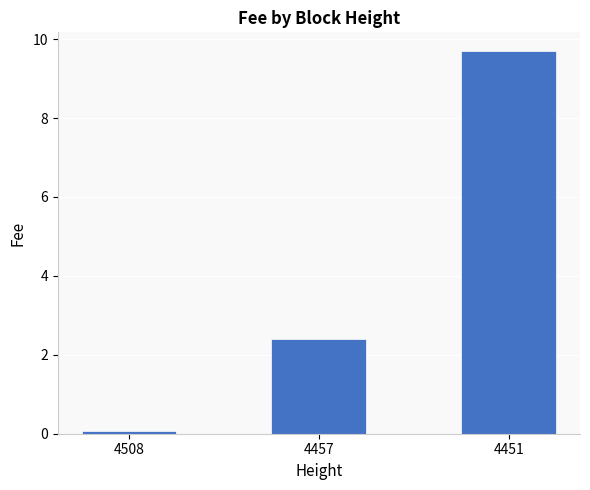

What is the approximate value at 4457?

2.4